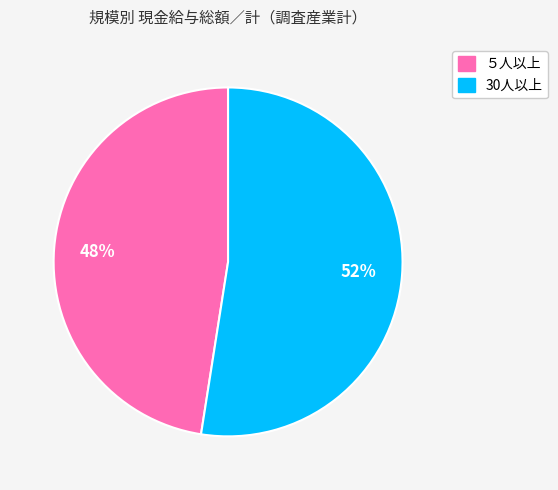

What is the ratio of the value at 30人以上 to the value at ５人以上?

1.1